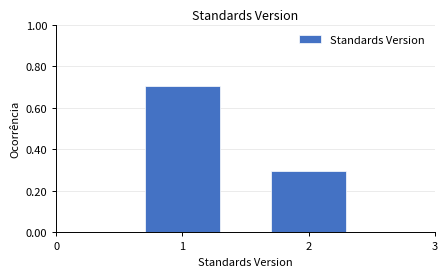

Reading right to left, what are all the values shown in this chart?

0.3	0.7